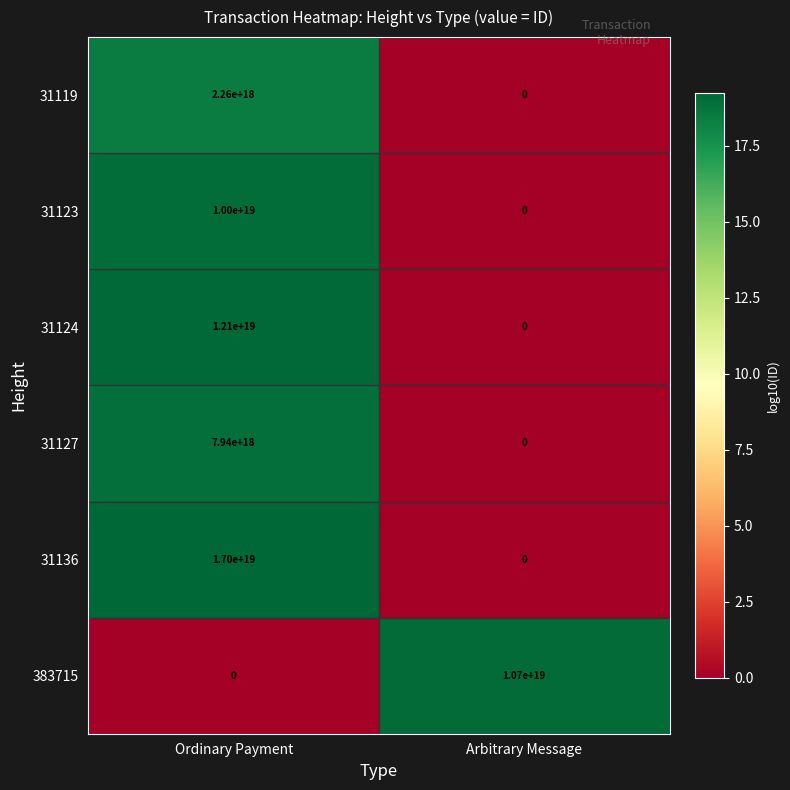

Which series has the largest range (max minus min)?

31136